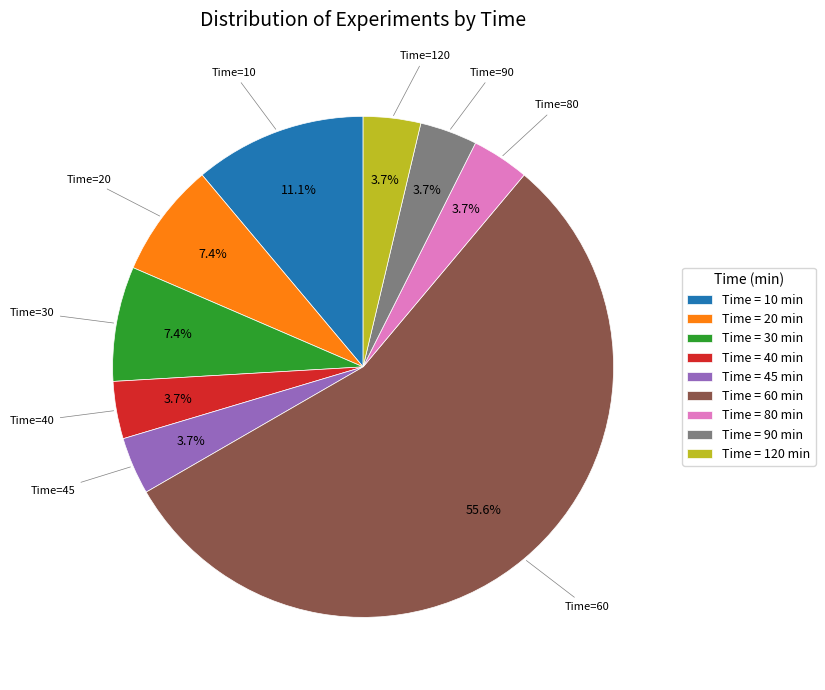

Is Time = 60 min the majority of the pie?

Yes